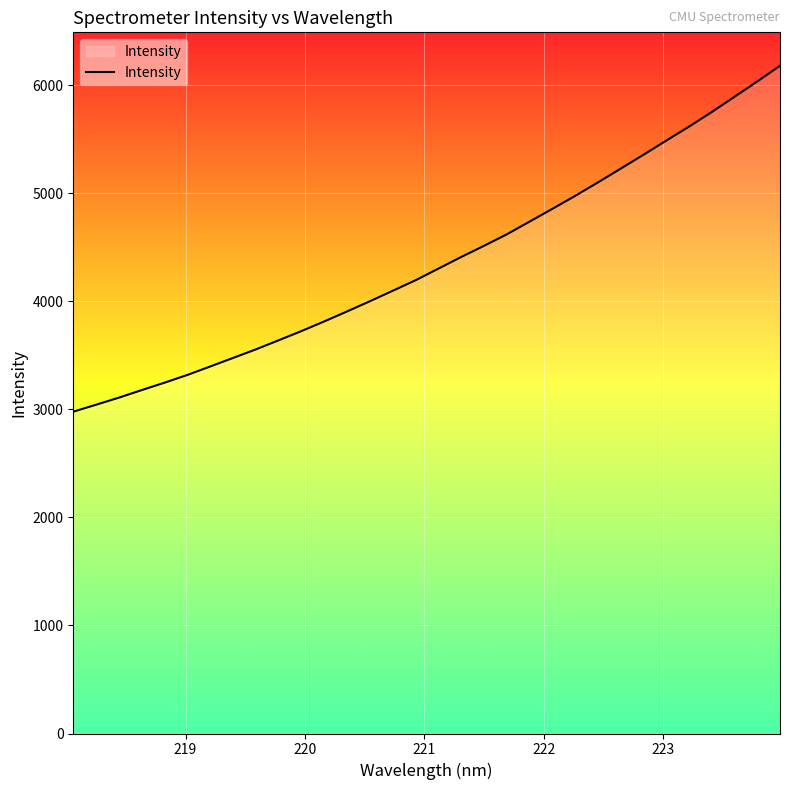

Count the number of data series in this chart.

1